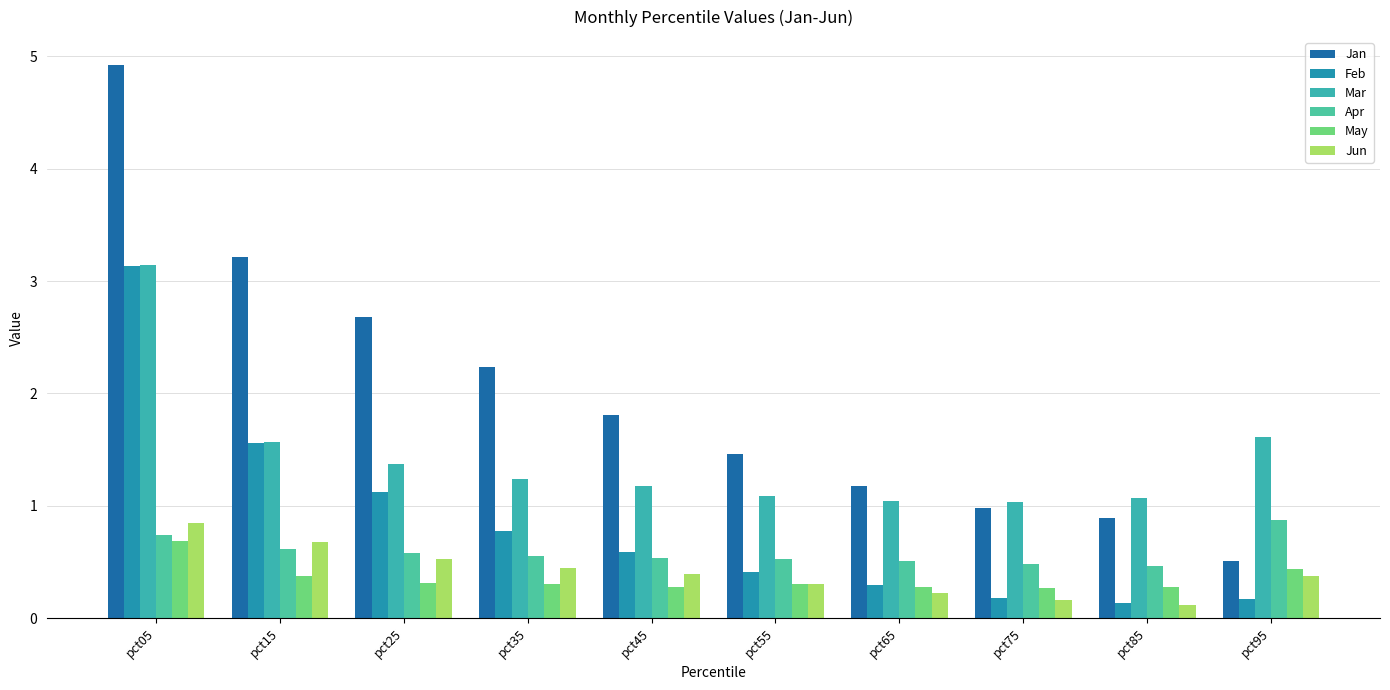

What is the difference between the highest and lowest values at pct65?

1.0